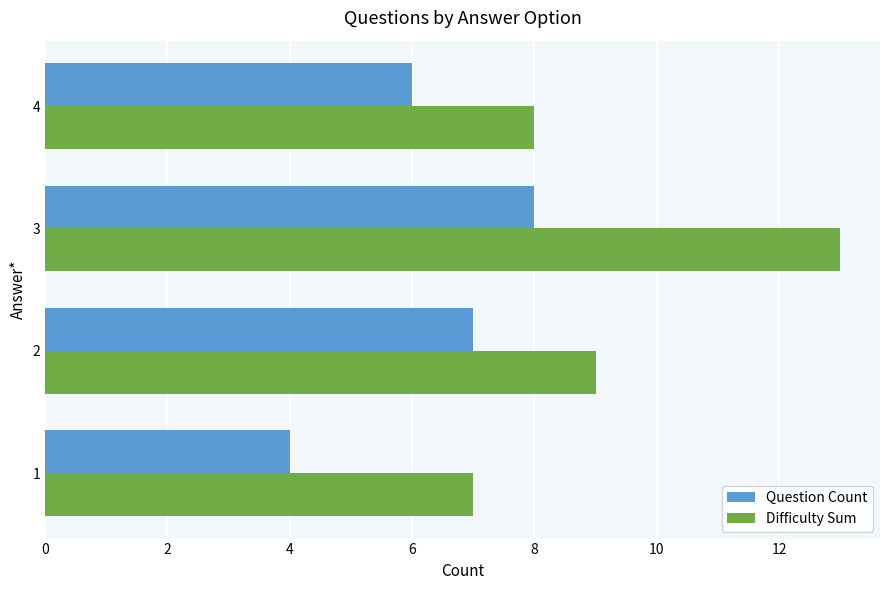

What are all the series names shown in the legend?

Question Count, Difficulty Sum